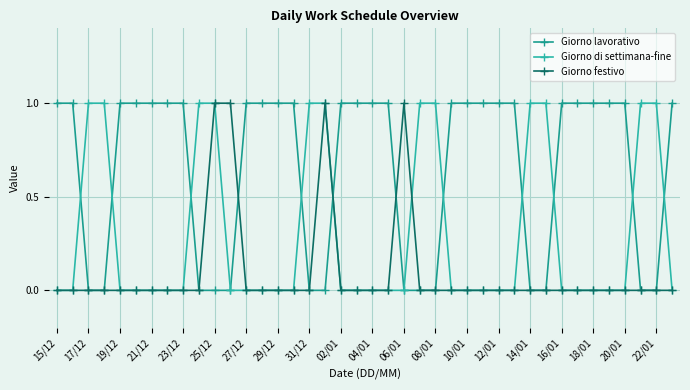

How many lines are shown in the chart?

3